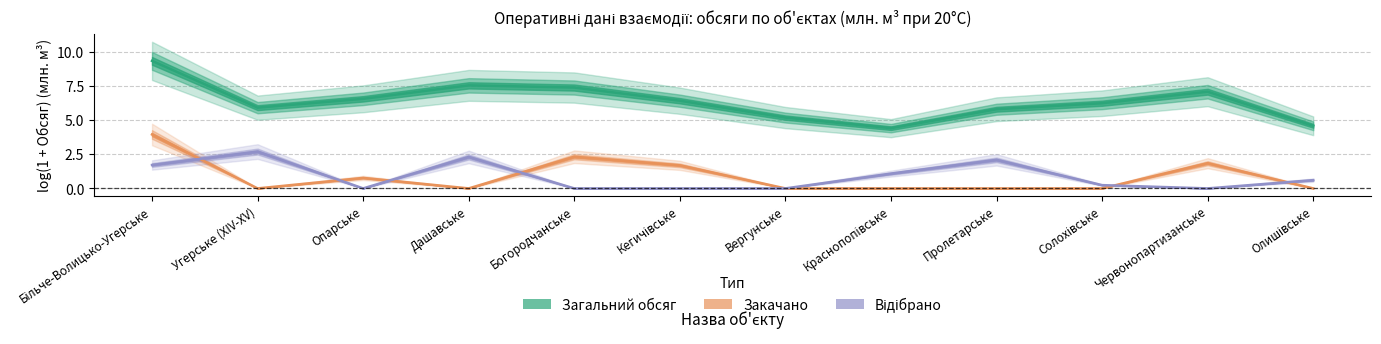

At which label does Загальний обсяг reach its minimum?

Краснопопівське